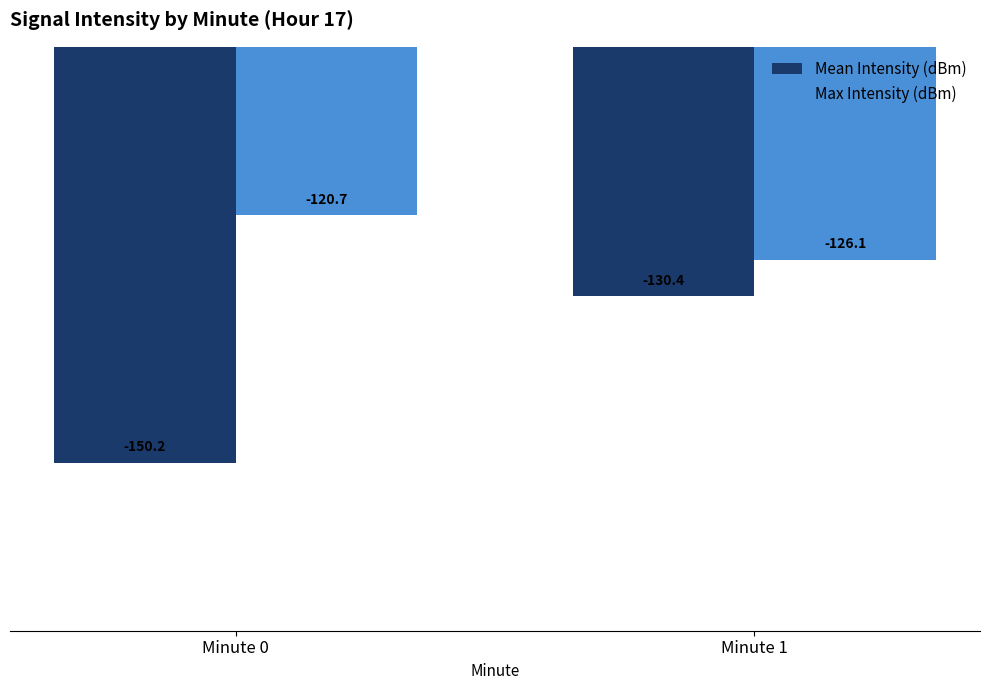

What is the minimum value shown in the chart?

-150.2